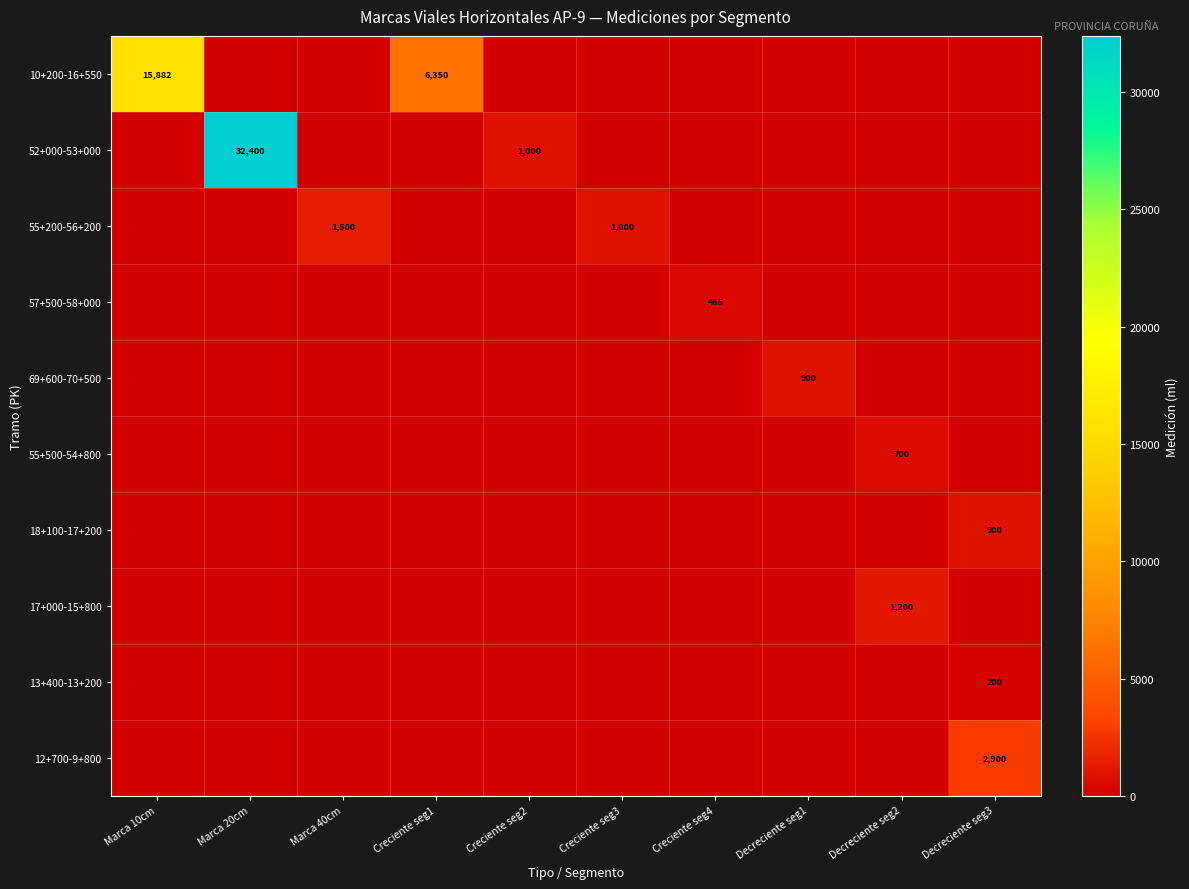

At which category is the sum across all series the highest?

Marca 20cm